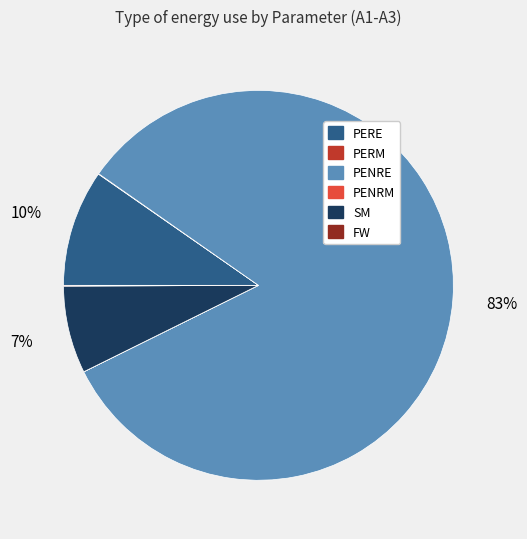

To the nearest percent, what is the average slice percentage?

17%